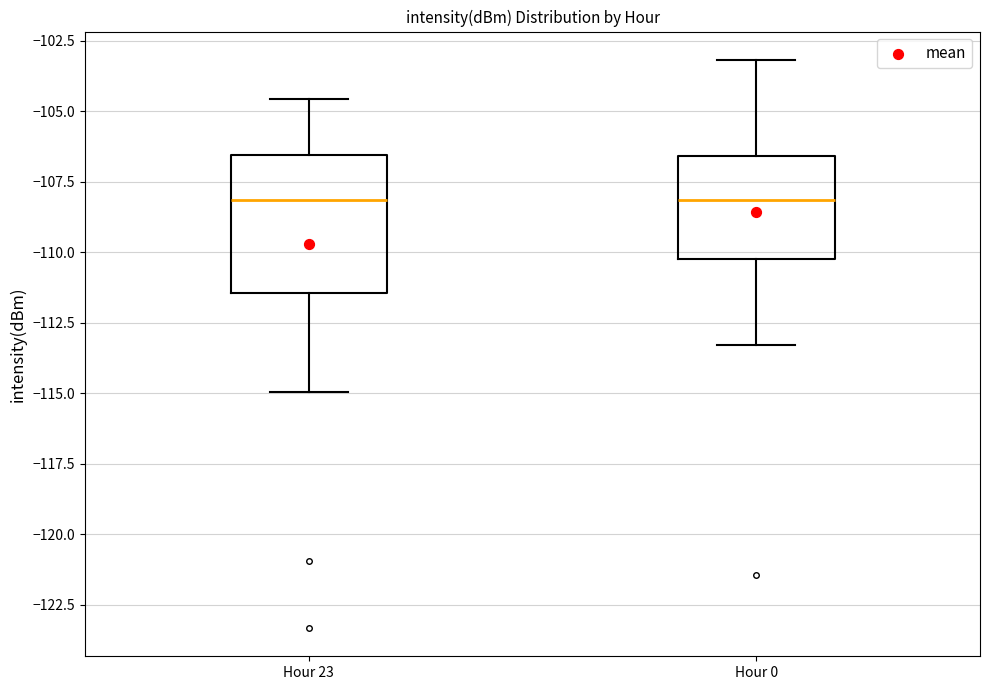

Reading left to right, transcribe this box plot: for each box, give where its median line is, the range the box spans, and where its two whiskers end, as read against the y-axis. The values are not printed on the chart, so give them approximately, as read against the axis.

Hour 23: median -108.0, box -111.5 to -106.5, whiskers -115.0 to -104.5
Hour 0: median -108.0, box -110.0 to -106.5, whiskers -113.5 to -103.0